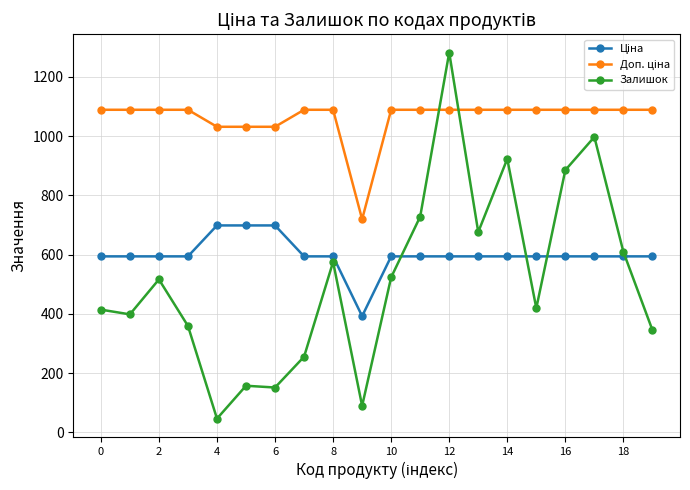

At how many categories does at least one series exceed 762?

19